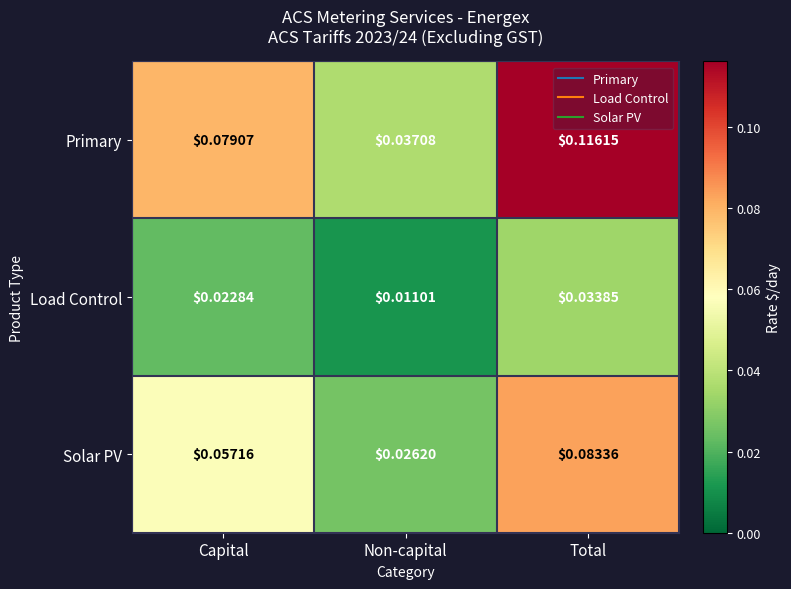

At which category is the sum across all series the highest?

Total